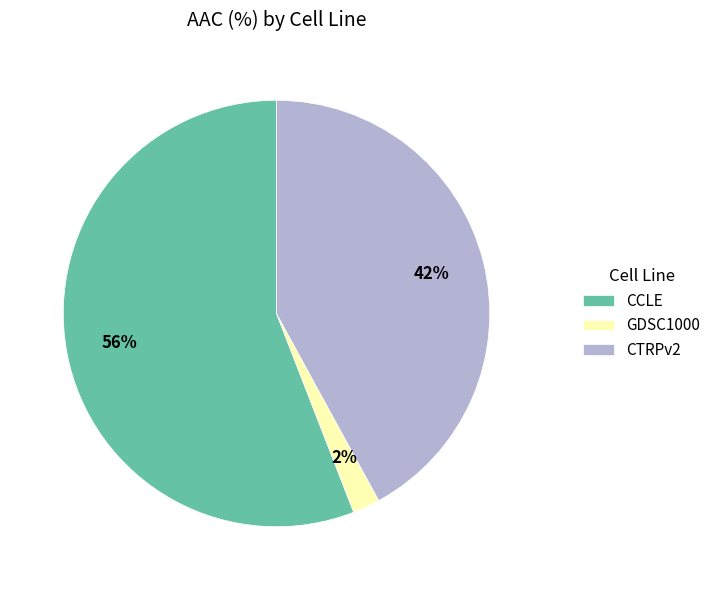

Which category has the biggest portion of the pie?

CCLE